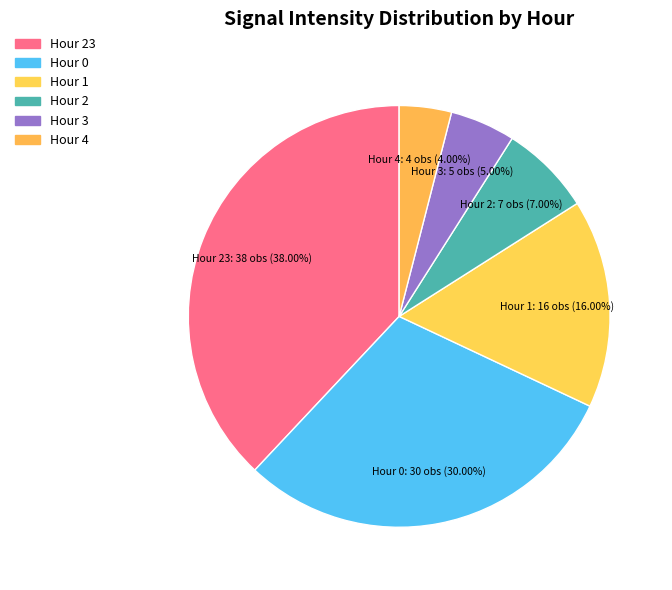

What is the smallest slice in the pie chart?

Hour 4